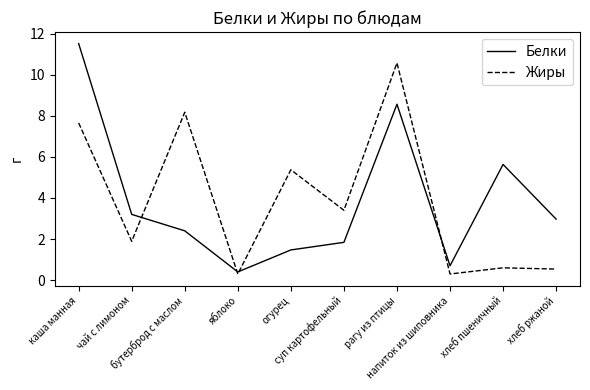

What is the difference between the Белки values at чай с лимоном and бутерброд с маслом?

0.8